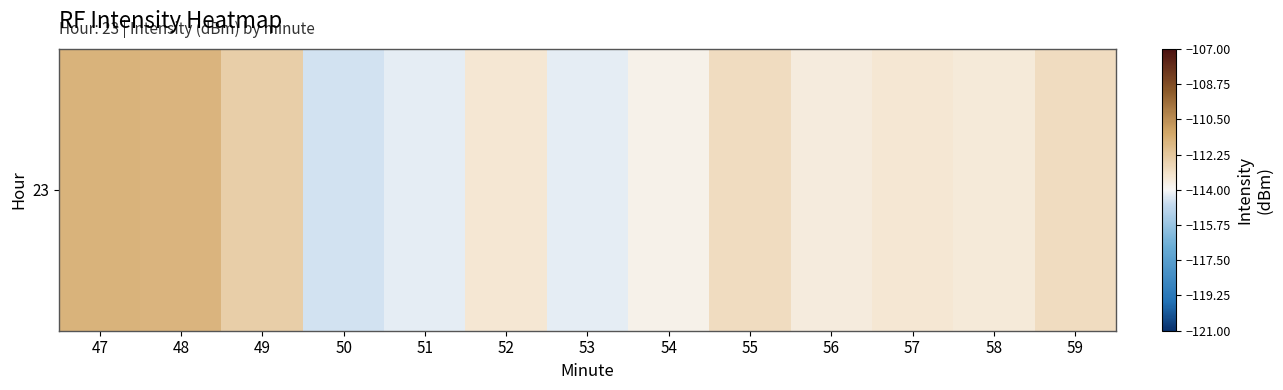

Between 56 and 58, which is larger?

58